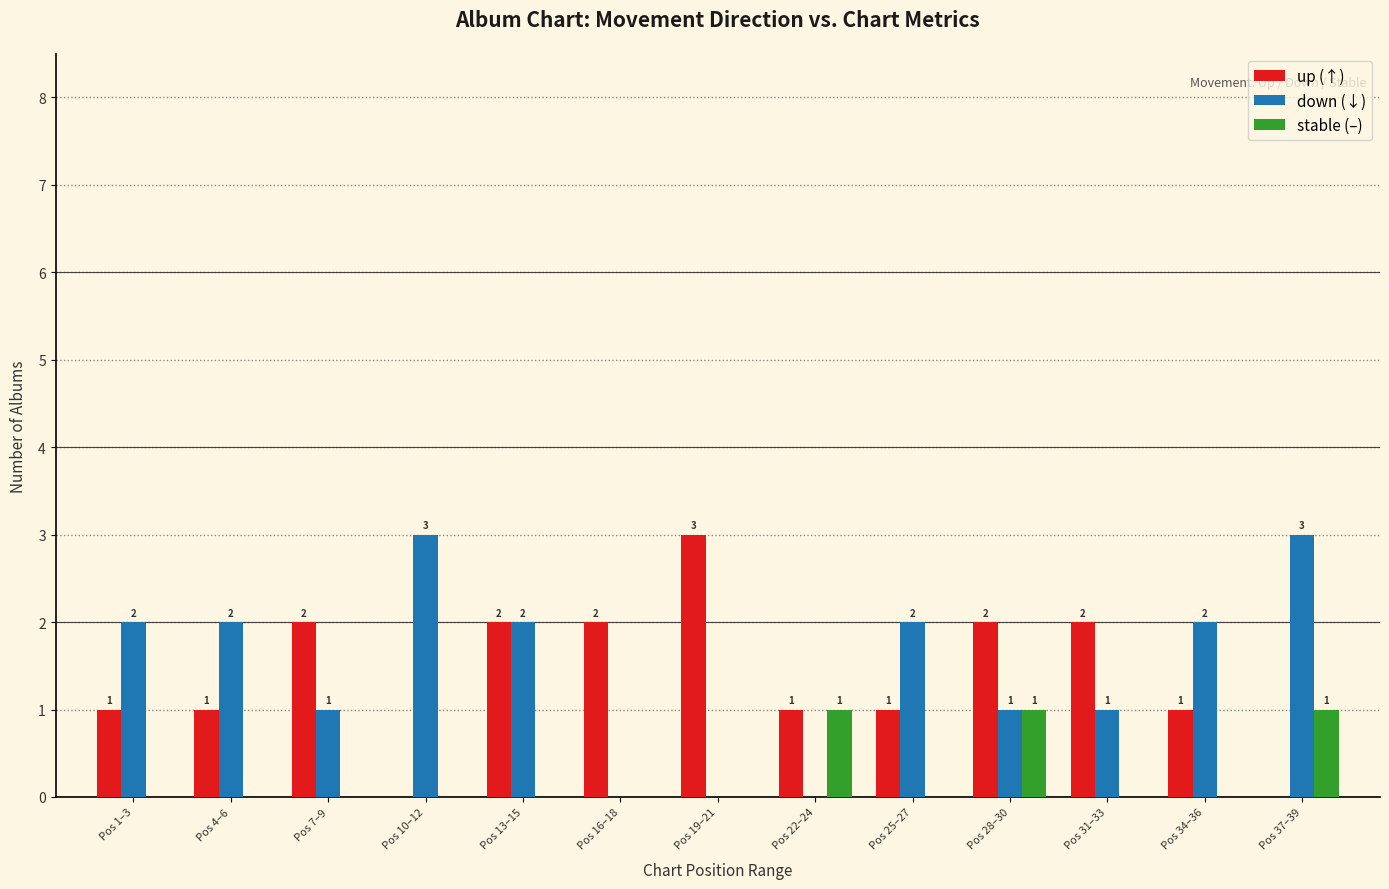

Which series has the largest total across all categories?

down (↓)